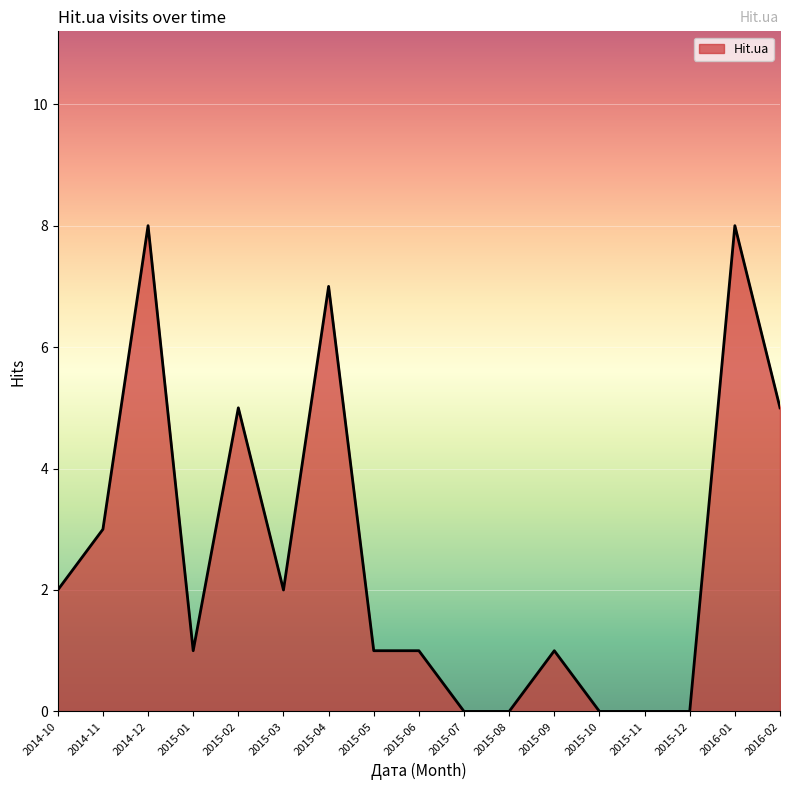

The value at 2015-07 is 0. True or false?

True